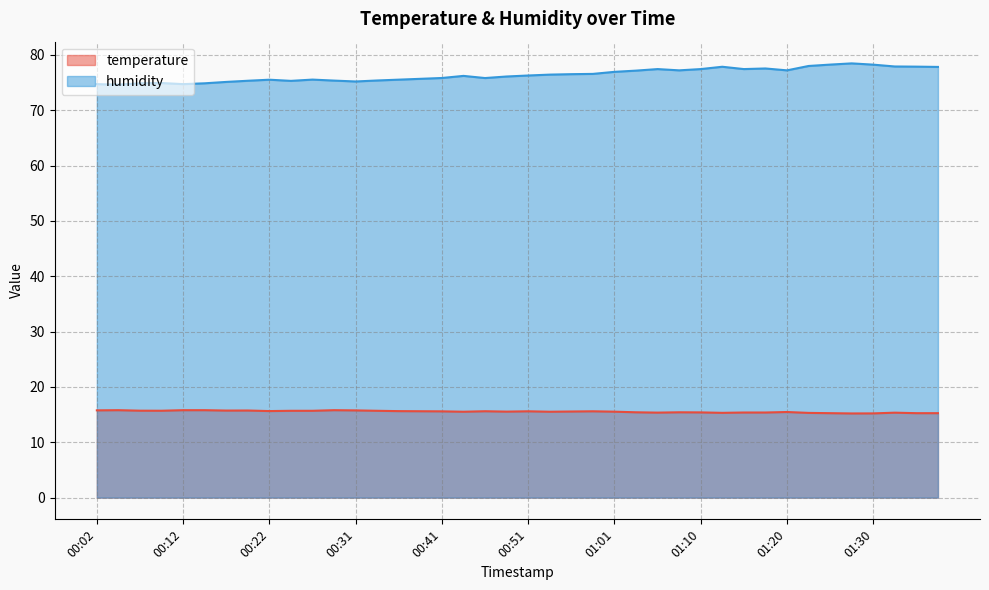

What is the difference between the maximum and minimum values in the humidity series?

3.8